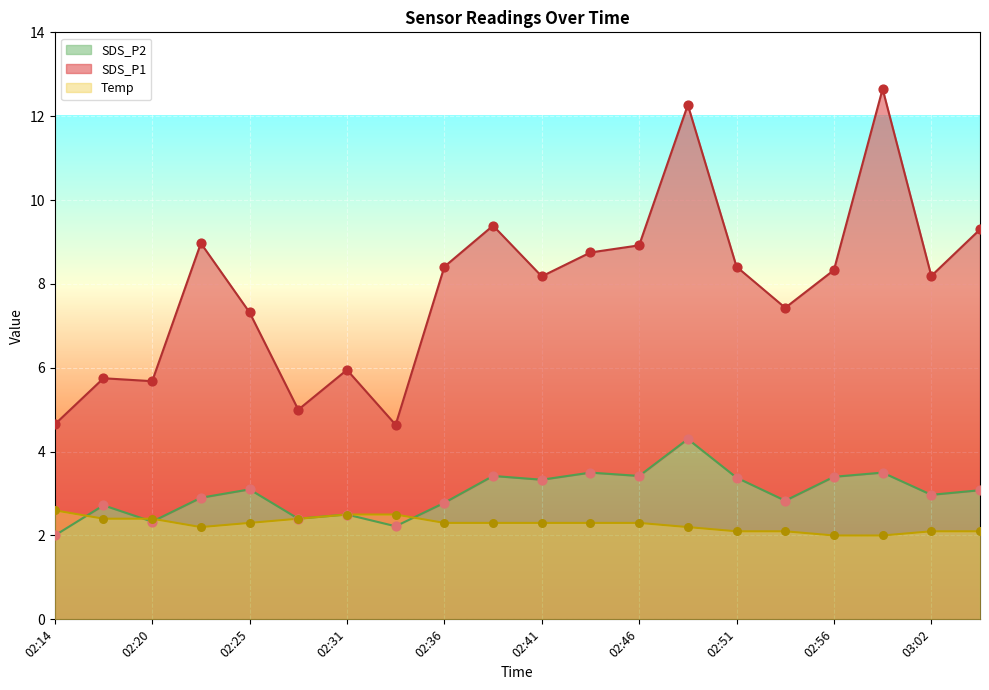

Which series contains the highest Y value?

SDS_P1